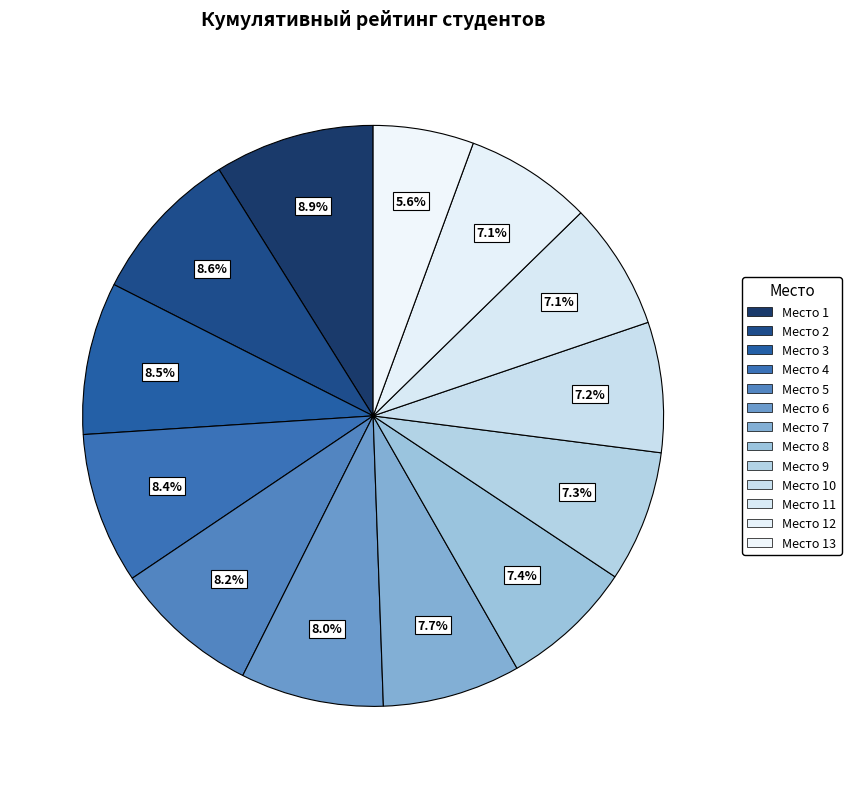

How many segments does this pie chart have?

13